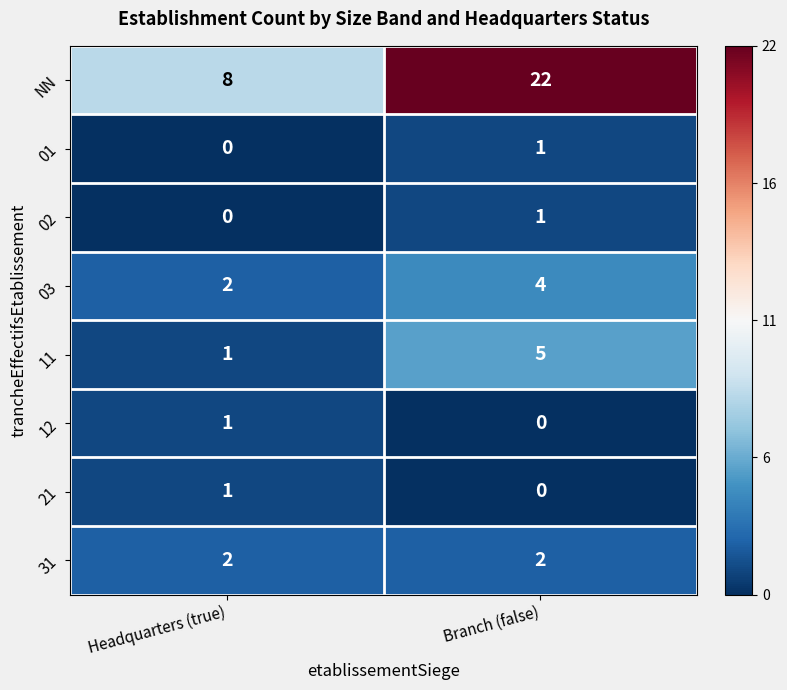

What is the difference between the NN values at Branch (false) and Headquarters (true)?

14